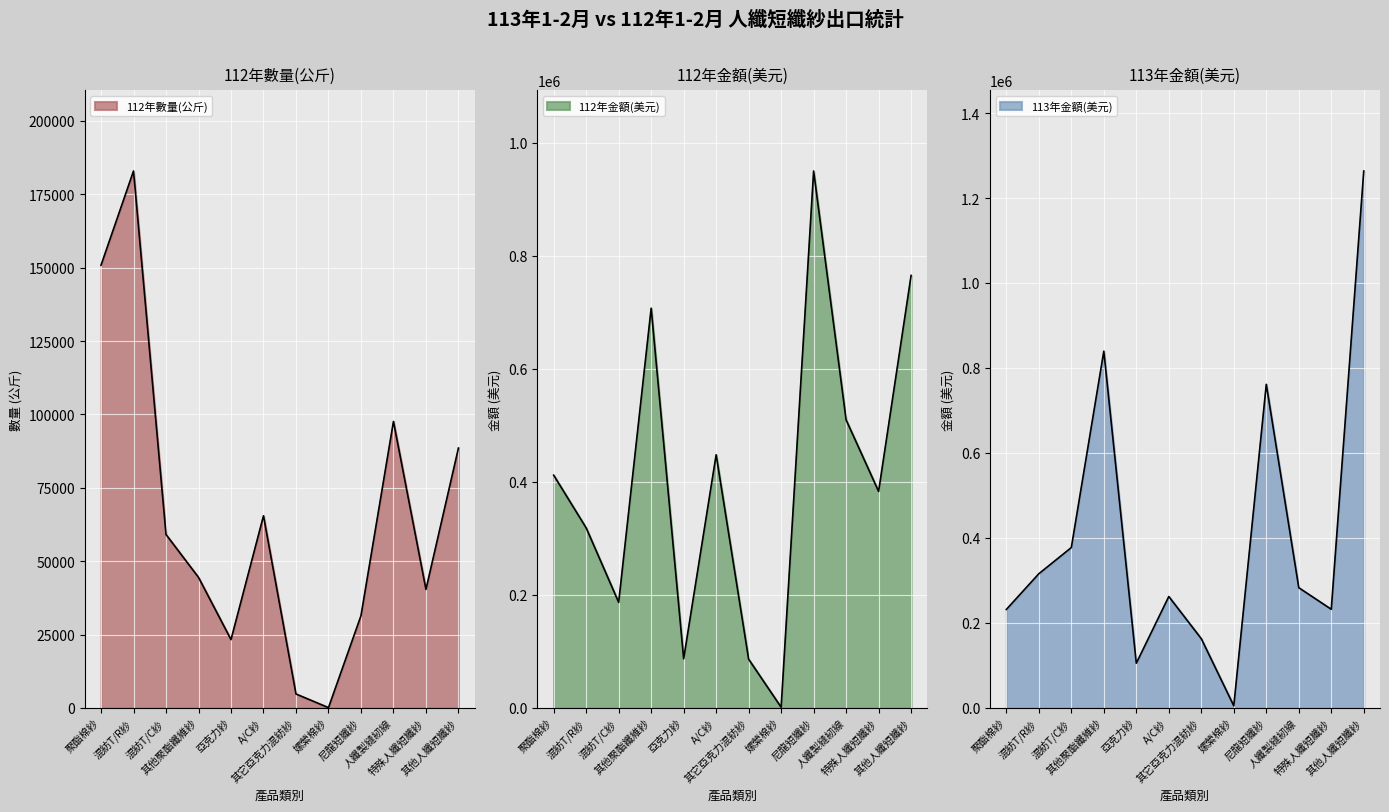

The value of 112年金額(美元) at 人纖製縫紉線 is 509500. True or false?

True